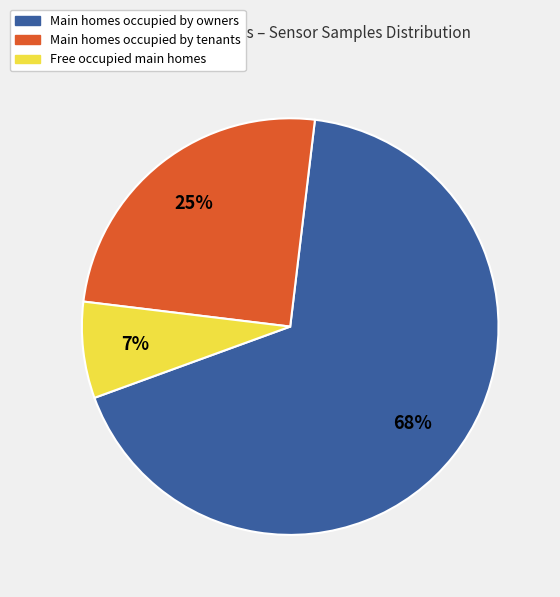

What is the largest slice in the pie chart?

Main homes occupied by owners